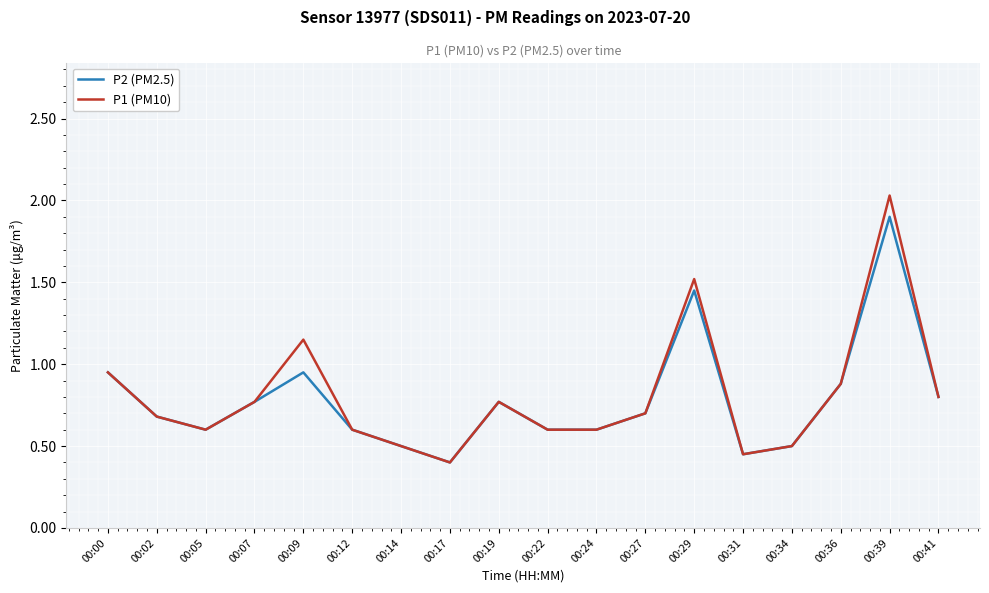

Where is P1 (PM10) nearest to the value 1?

00:00